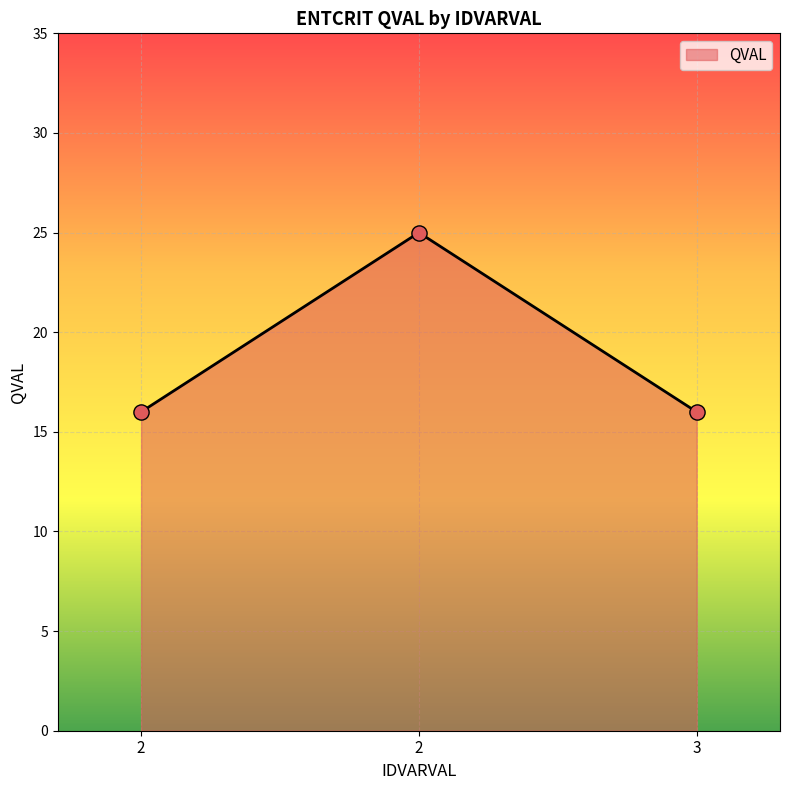

How many distinct data groups are displayed?

1